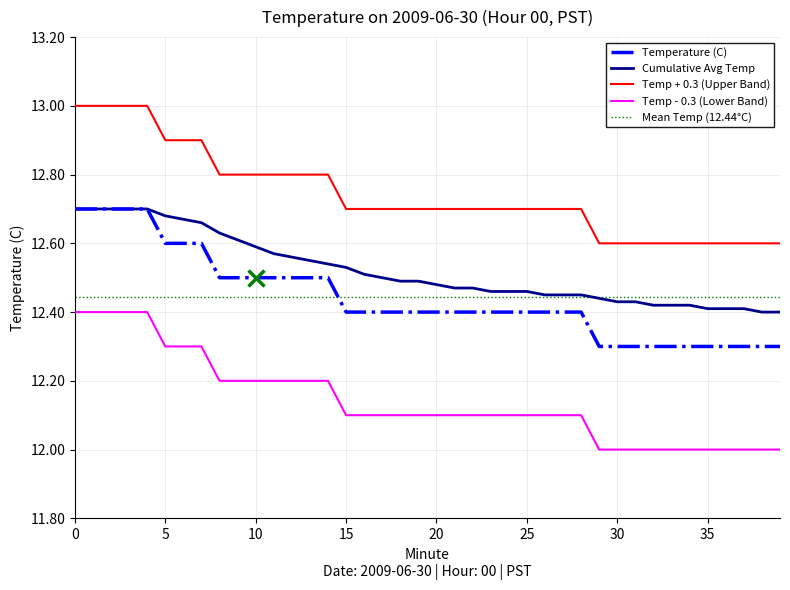

The value of Temperature (C) at 24 is 12.4. True or false?

True